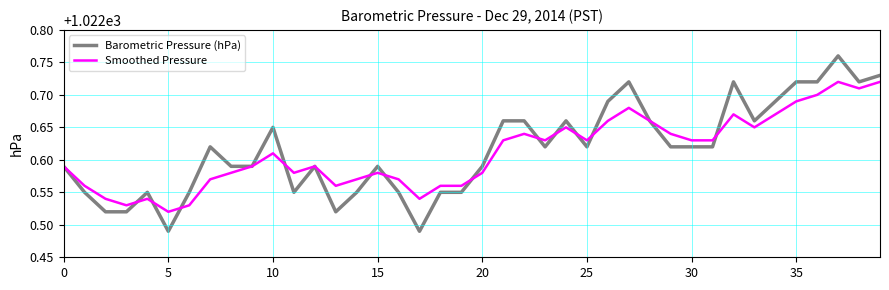

Which series ends up on top after the final intersection of Barometric Pressure (hPa) and Smoothed Pressure?

Barometric Pressure (hPa)